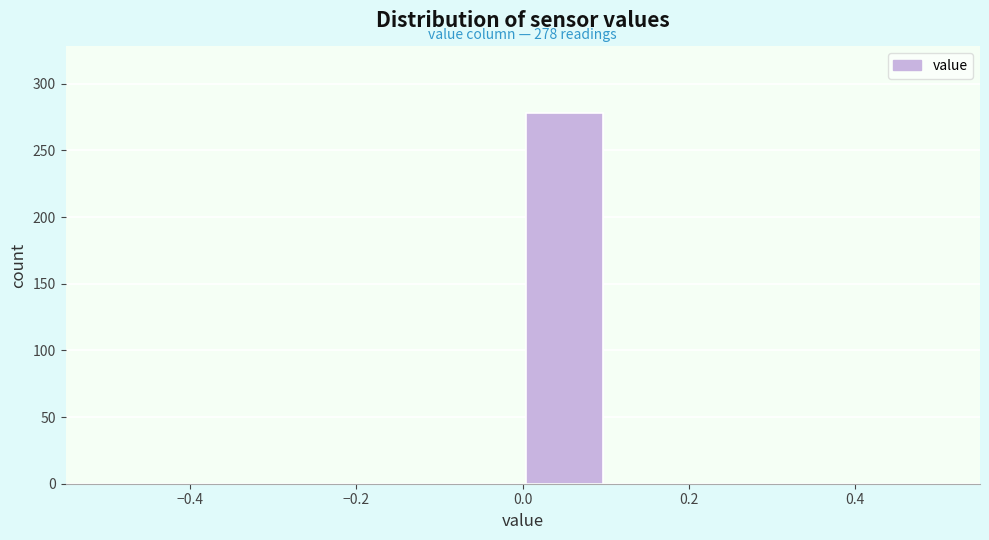

Which range on the x-axis has the tallest bar?

0.0 to 0.1